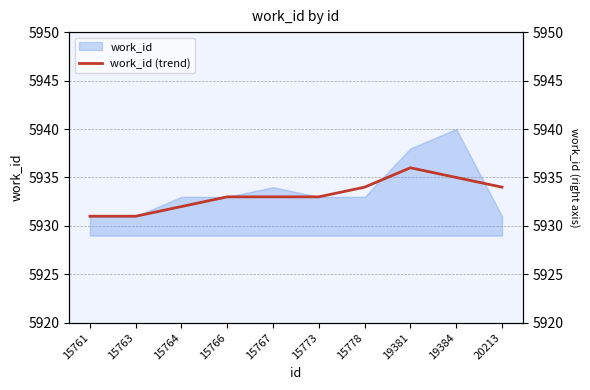

Reading left to right, what are all the values shown in this chart?

5931	5931	5932	5933	5933	5933	5934	5936	5935	5934